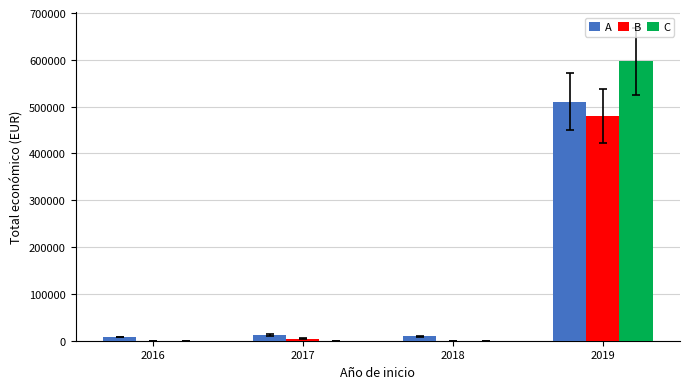

Between 2018 and 2019, which series saw the biggest shift?

C